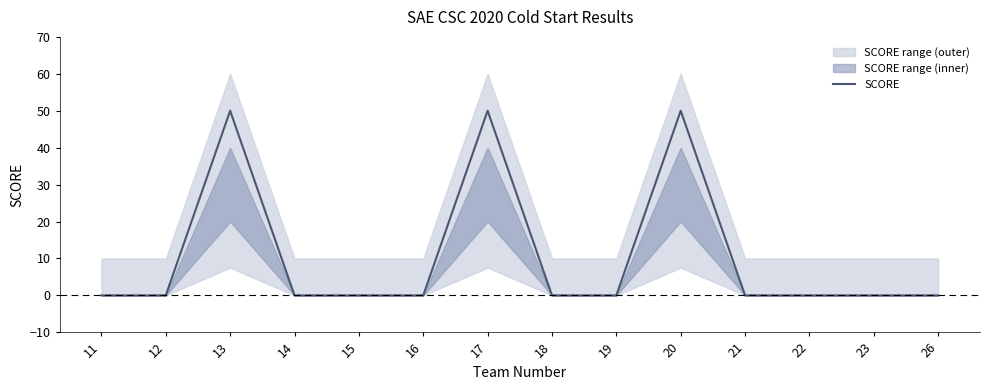

Which label corresponds to the smallest value in the chart?

11